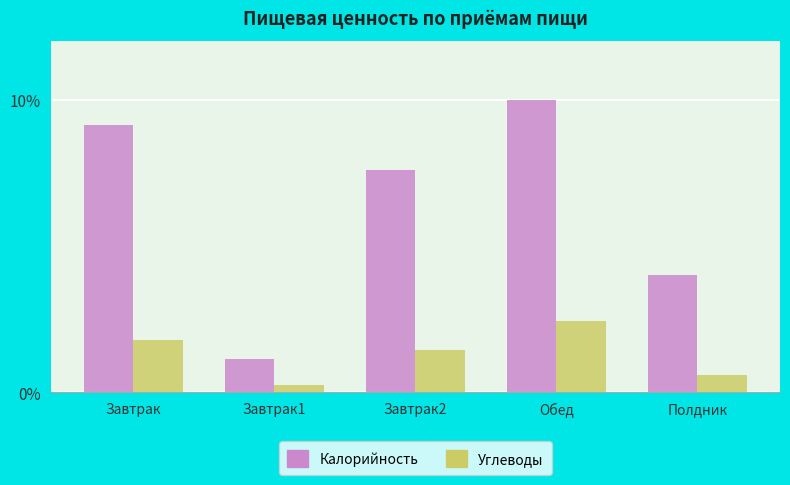

Reading left to right, transcribe all the data shown in this chart.

Калорийность: 9.1	1.2	7.6	10.0	4.0
Углеводы: 1.8	0.3	1.4	2.4	0.6